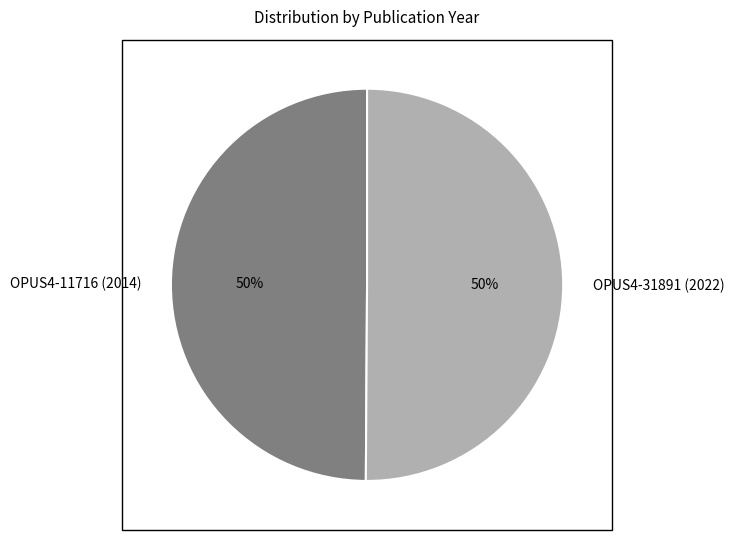

The OPUS4-31891 (2022) slice represents 35% of the pie. True or false?

False